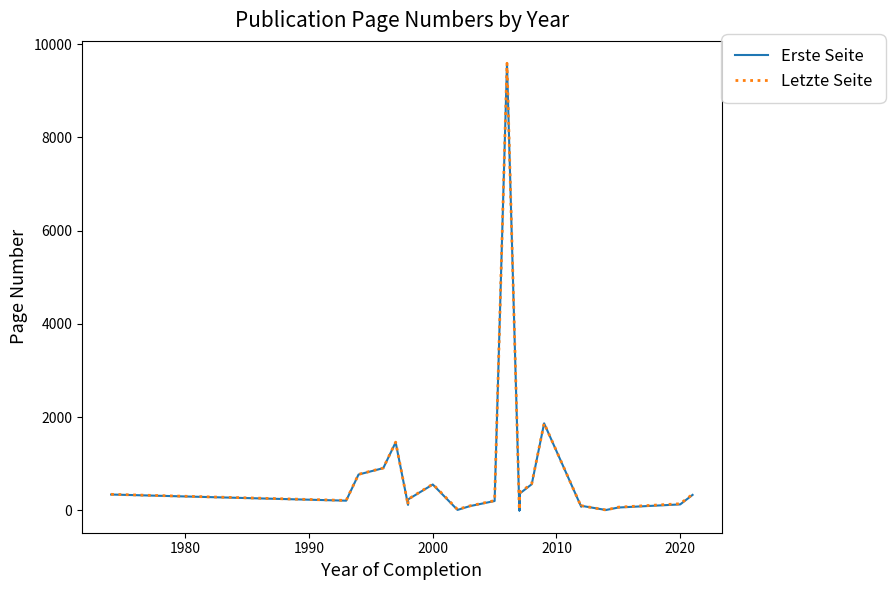

Which series has the largest range (max minus min)?

Erste Seite